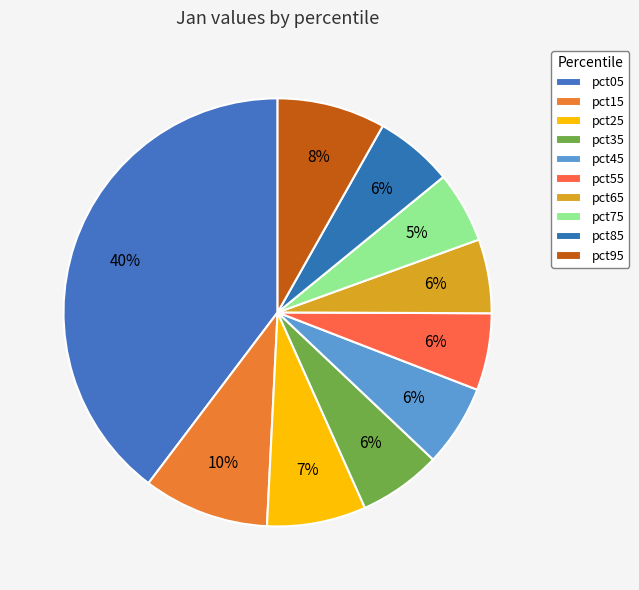

How many segments does this pie chart have?

10